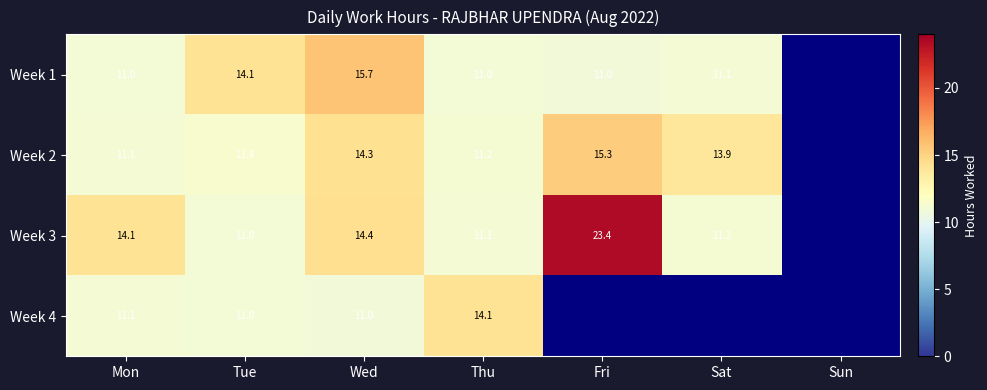

Count the number of data series in this chart.

4